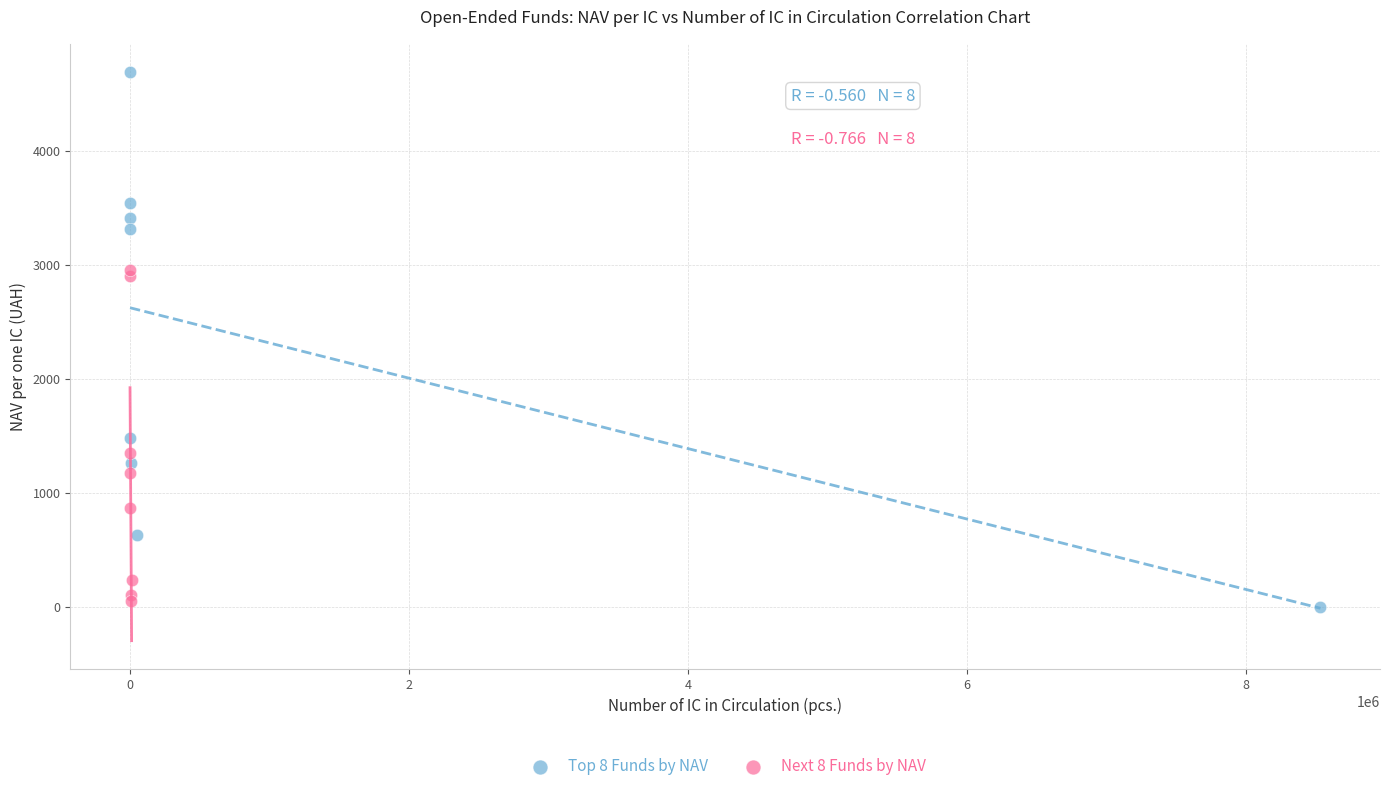

Which series contains the highest Y value?

Top 8 Funds by NAV